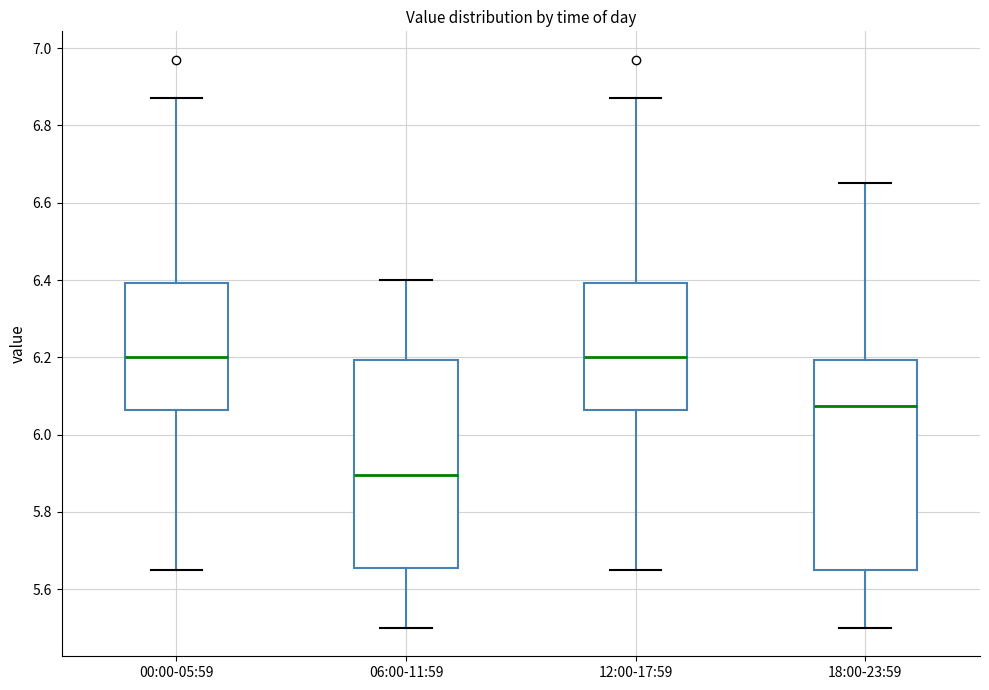

Reading left to right, transcribe this box plot: for each box, give where its median line is, the range the box spans, and where its two whiskers end, as read against the y-axis. The values are not printed on the chart, so give them approximately, as read against the axis.

00:00-05:59: median 6.20, box 6.06 to 6.40, whiskers 5.66 to 6.88
06:00-11:59: median 5.90, box 5.66 to 6.20, whiskers 5.50 to 6.40
12:00-17:59: median 6.20, box 6.06 to 6.40, whiskers 5.66 to 6.88
18:00-23:59: median 6.08, box 5.66 to 6.20, whiskers 5.50 to 6.66